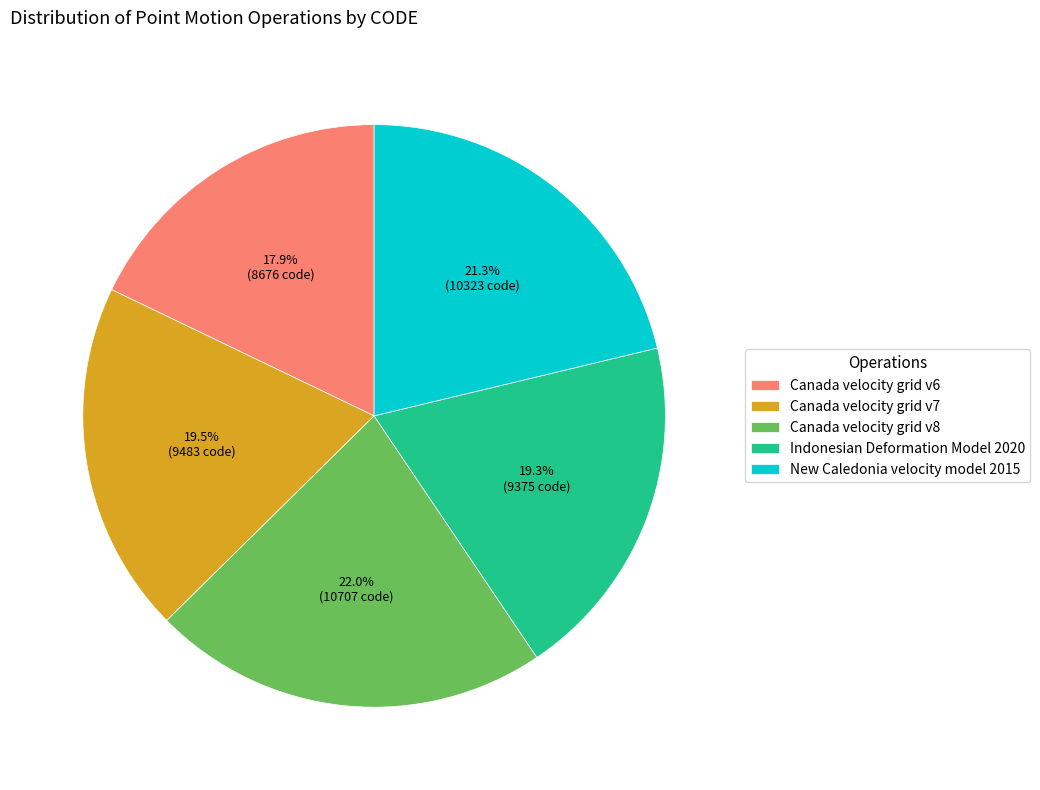

Is Canada velocity grid v6 the majority of the pie?

No